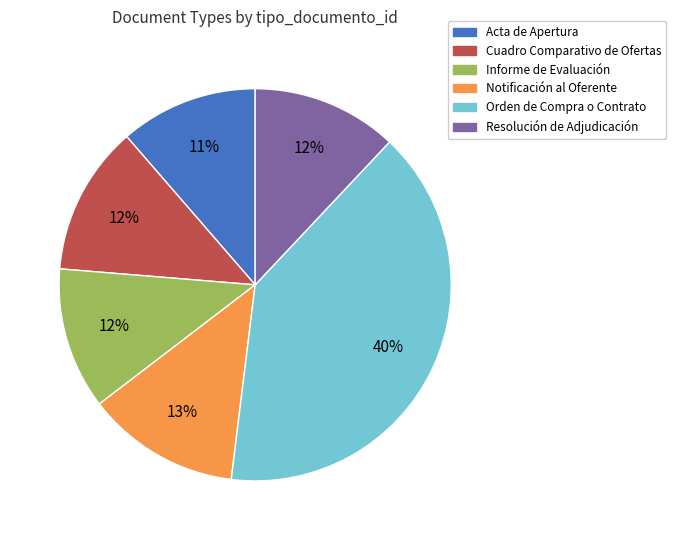

To the nearest percent, what is the combined percentage of Resolución de Adjudicación and Orden de Compra o Contrato?

52%